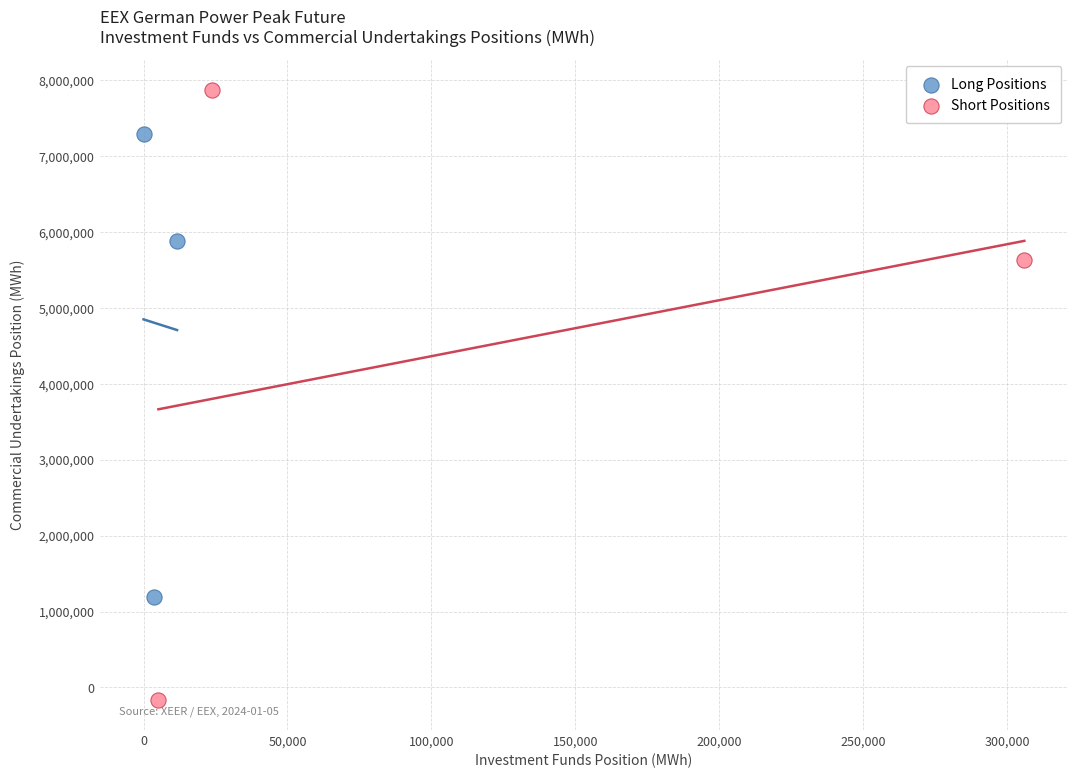

Which series reaches the maximum Y coordinate?

Short Positions